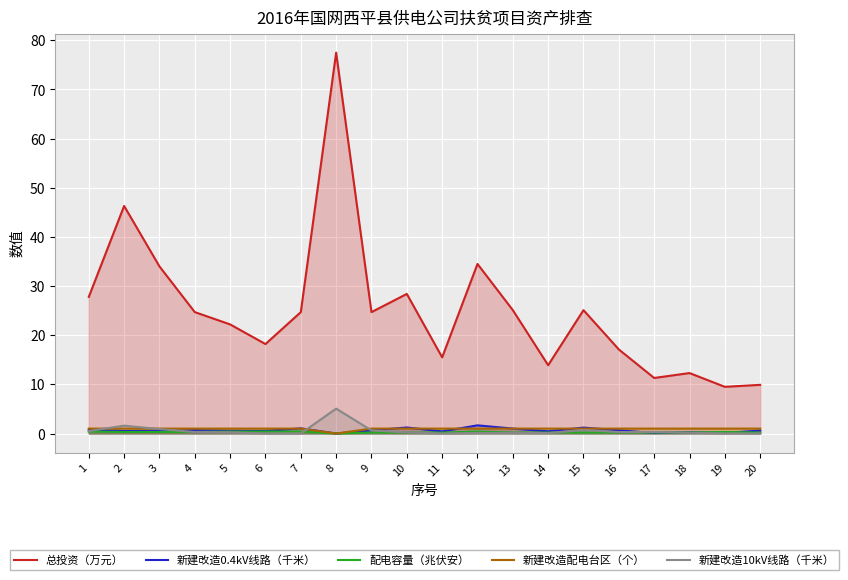

List the labels in order of 新建改造配电台区（个） value, smallest first.

8, 1, 2, 3, 4, 5, 6, 7, 9, 10, 11, 12, 13, 14, 15, 16, 17, 18, 19, 20